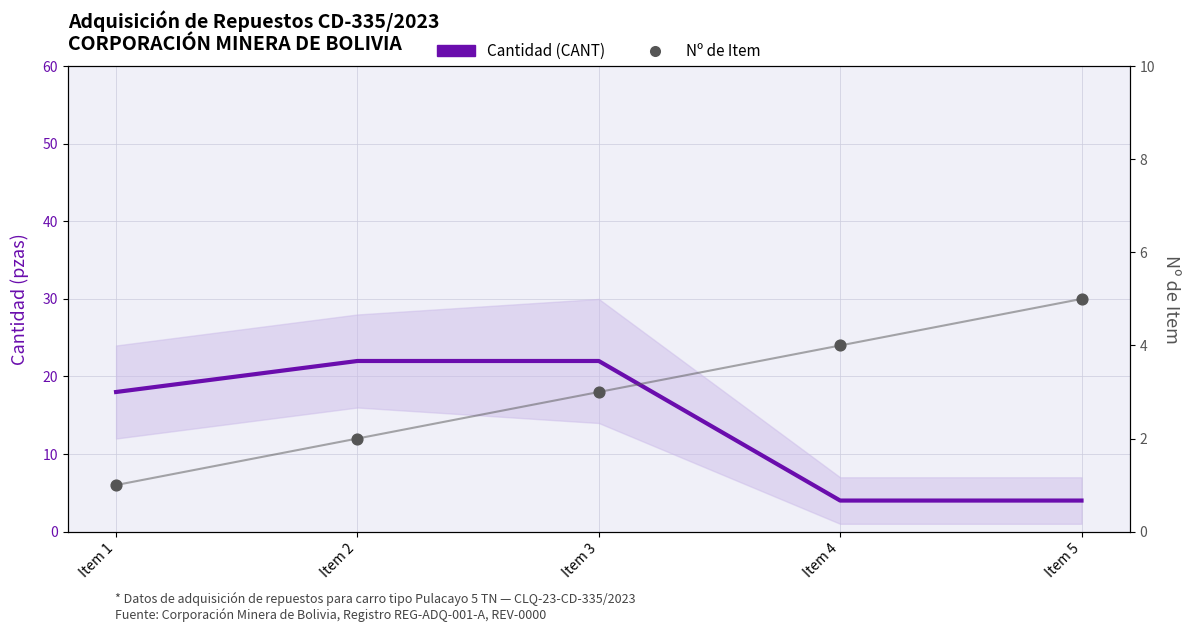

Is the value of Nº de Item at Item 1 greater than the value of Cantidad (CANT) at Item 1?

No